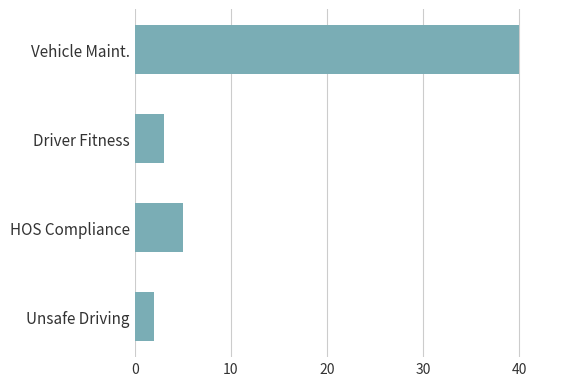

What is the ratio of the value at HOS Compliance to the value at Unsafe Driving?

2.5